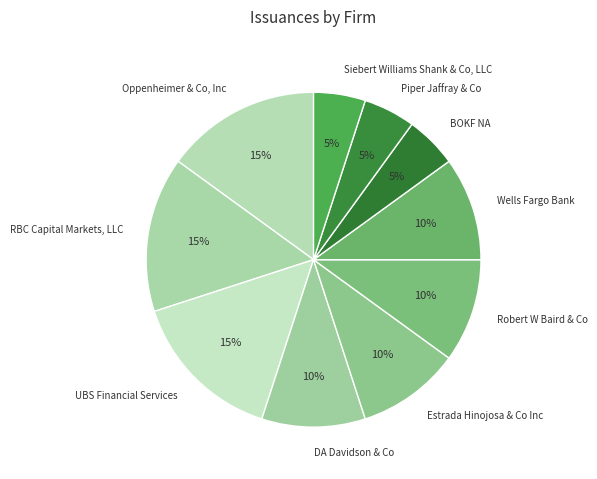

Is the sum of Siebert Williams Shank & Co, LLC and RBC Capital Markets, LLC greater than half?

No